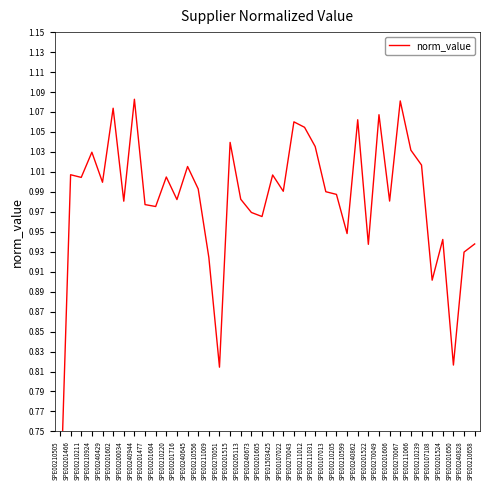

How many interior local valleys (lower than both neighbors) does the data have?

13